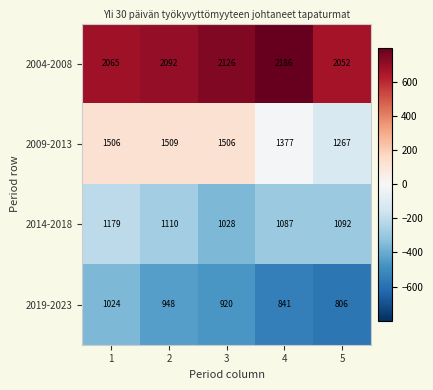

What is the sum of all 2019-2023 values?

4539